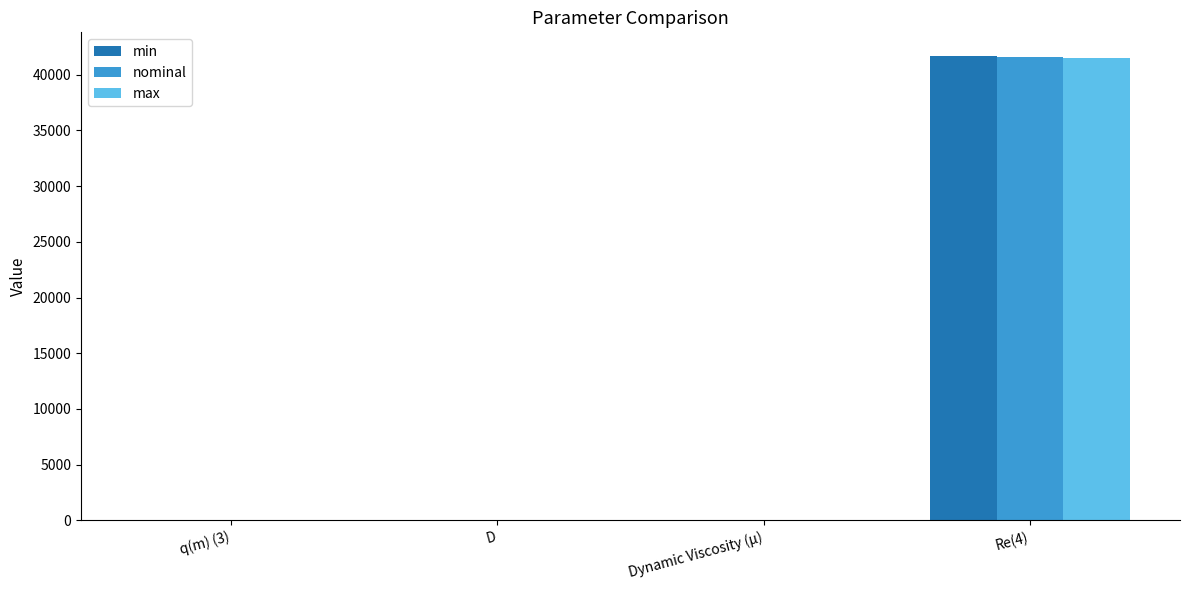

The value of min at Re(4) is 41715.5. True or false?

True